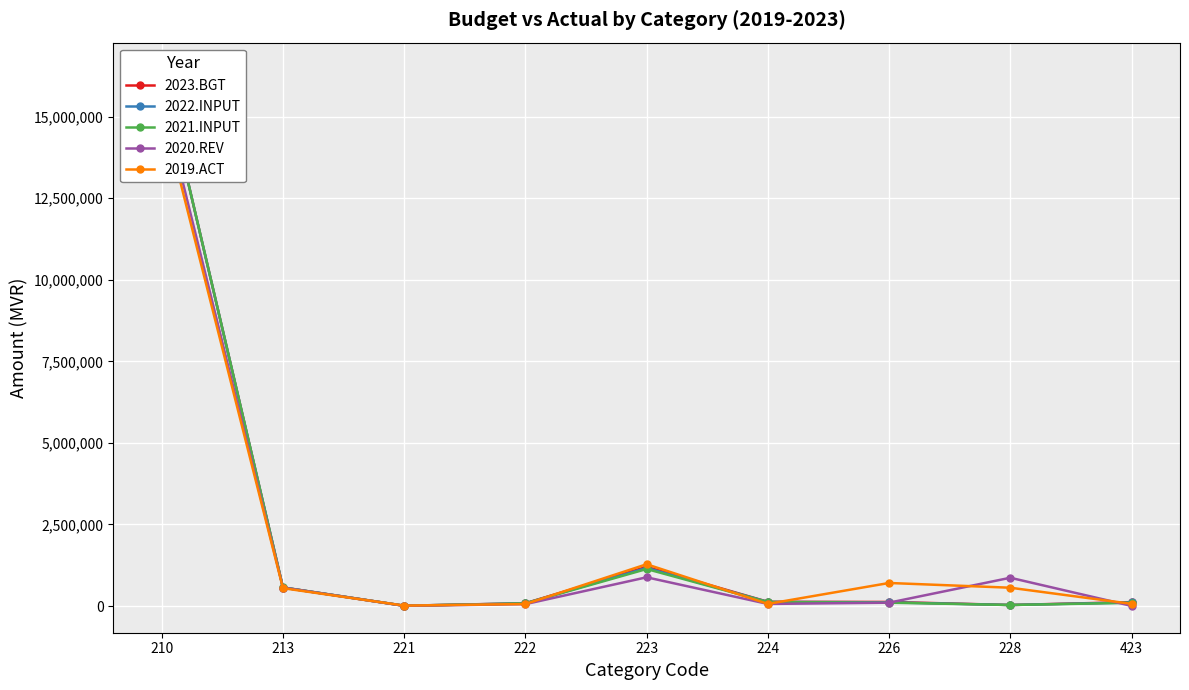

What is the sum of the 2019.ACT values at 222 and 423?

126625